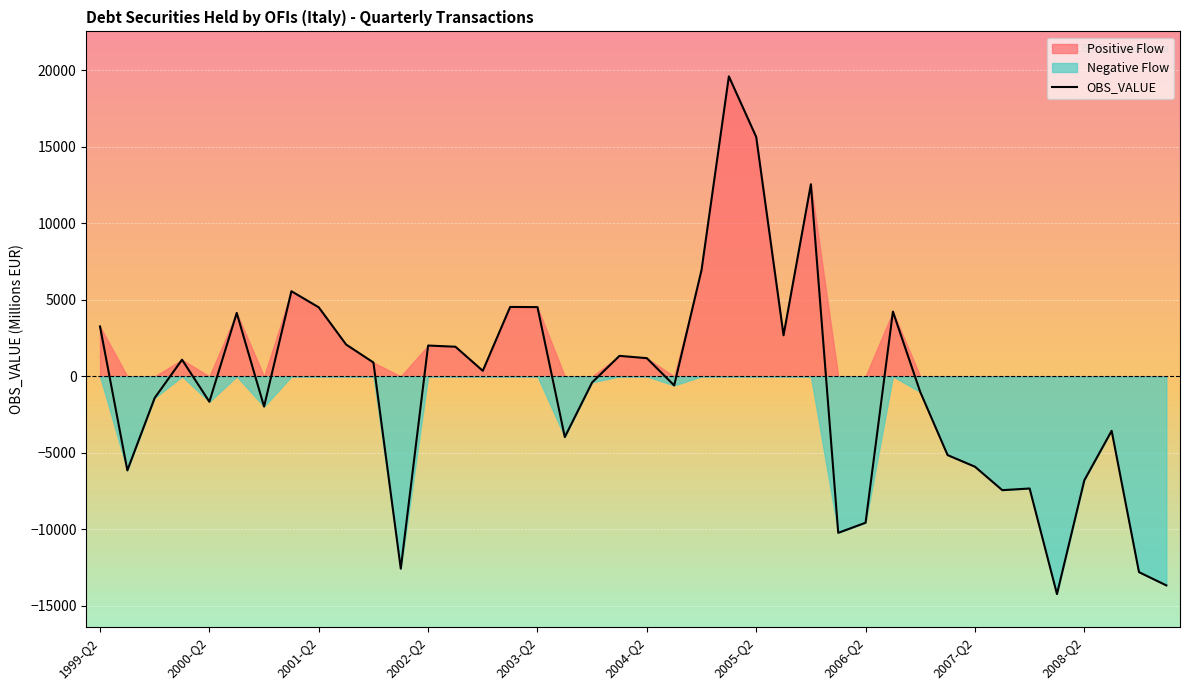

What is the greatest value displayed?

19602